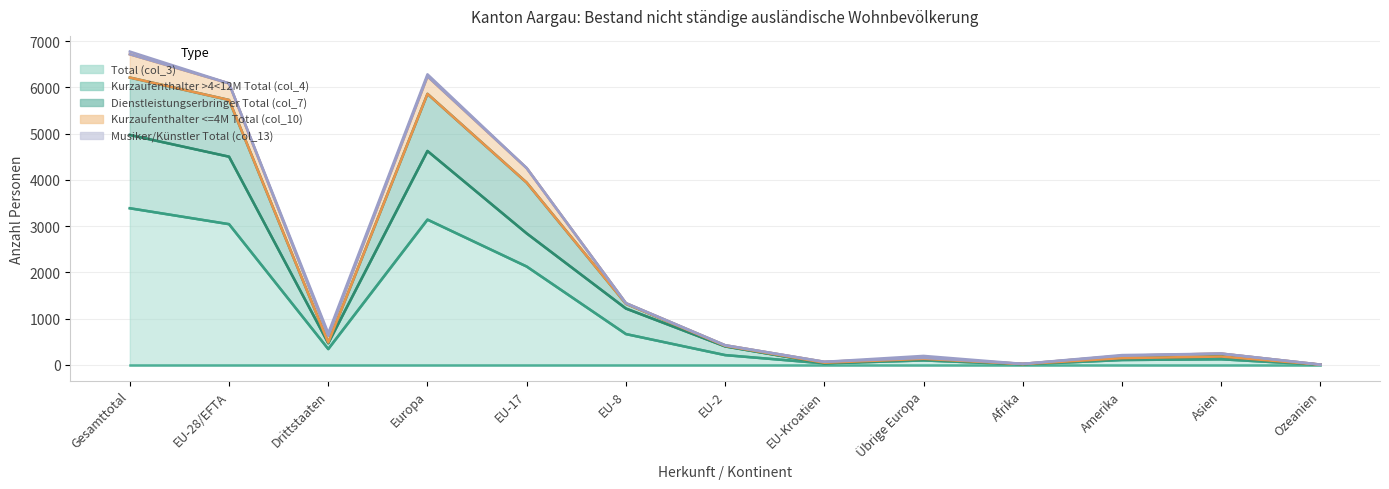

Does the chart have visible grid lines?

Yes